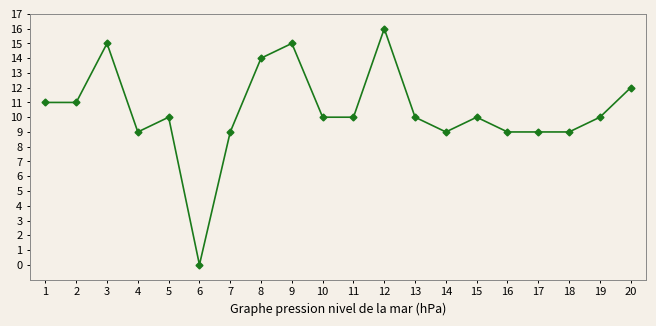

Reading left to right, list all the values displayed in this chart.

1=11	2=11	3=15	4=9	5=10	6=0	7=9	8=14	9=15	10=10	11=10	12=16	13=10	14=9	15=10	16=9	17=9	18=9	19=10	20=12